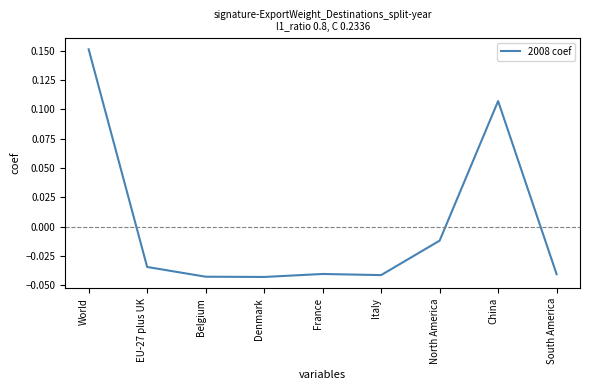

The chart shows a value of -0.1 at Denmark. True or false?

False